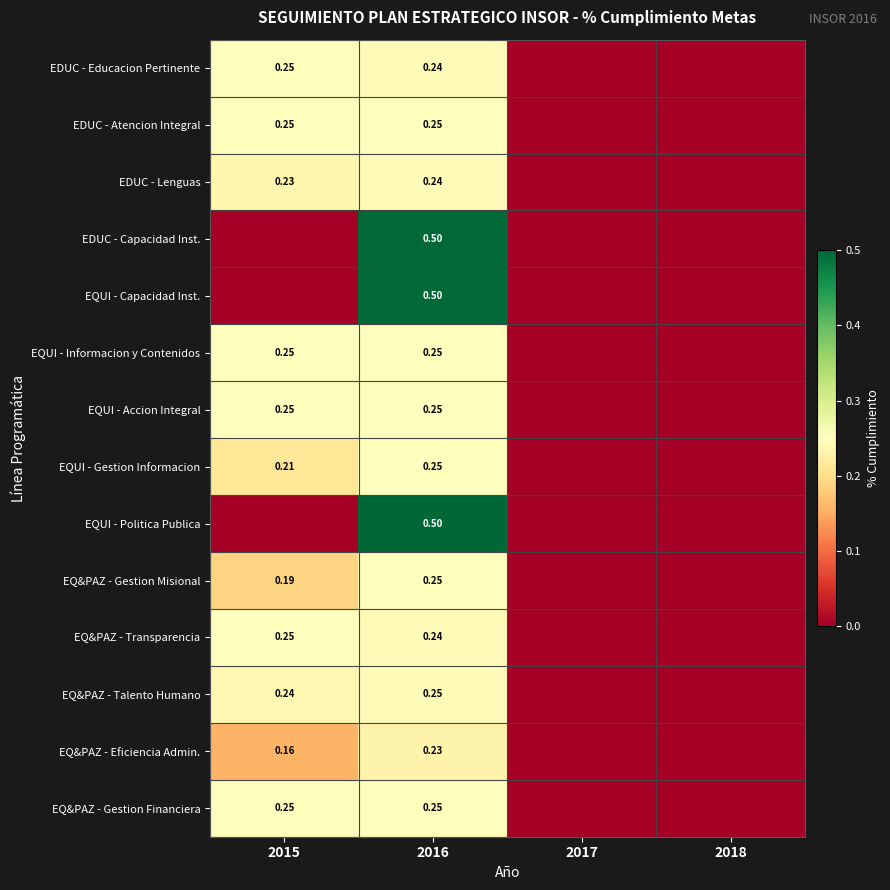

Is it true that EDUC - Educacion Pertinente equals 0.0 at 2018?

True